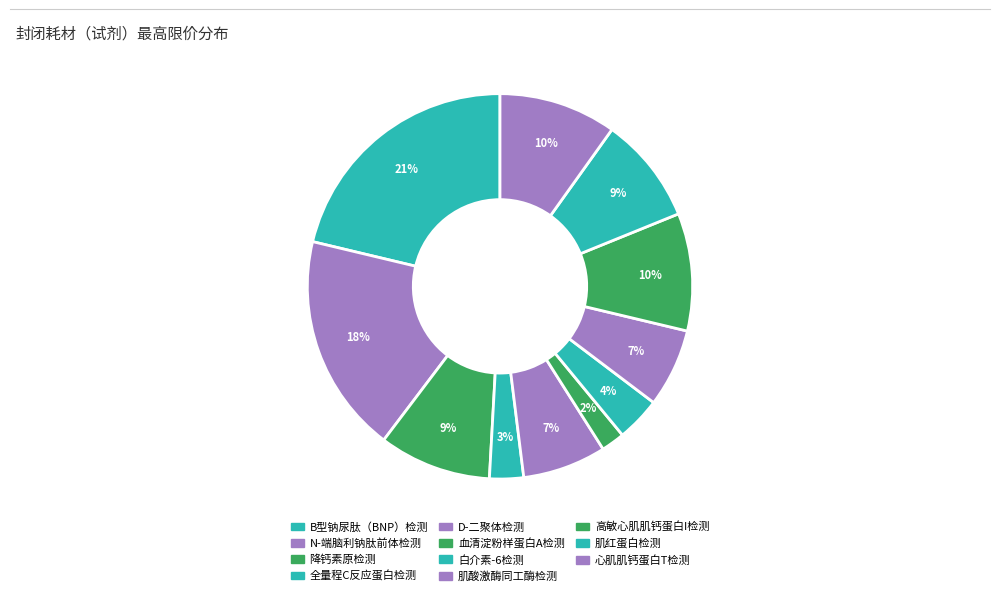

What is the largest slice in the pie chart?

B型钠尿肽（BNP）检测